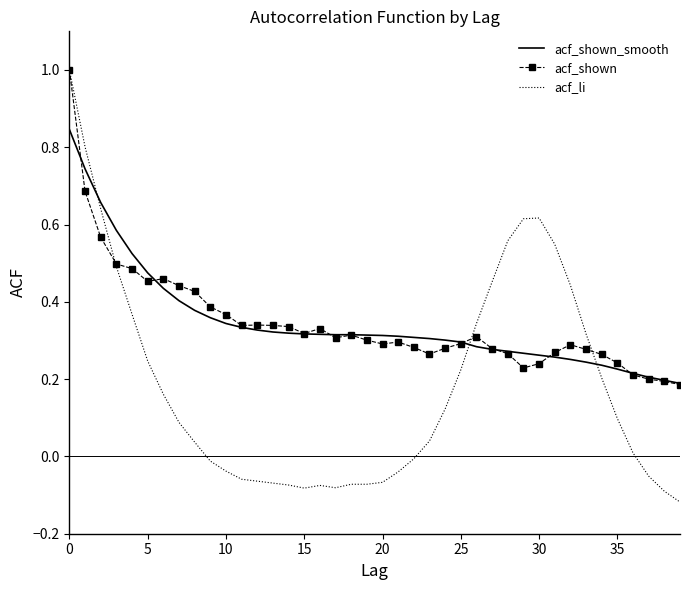

What is the maximum value for acf_li?

1.0